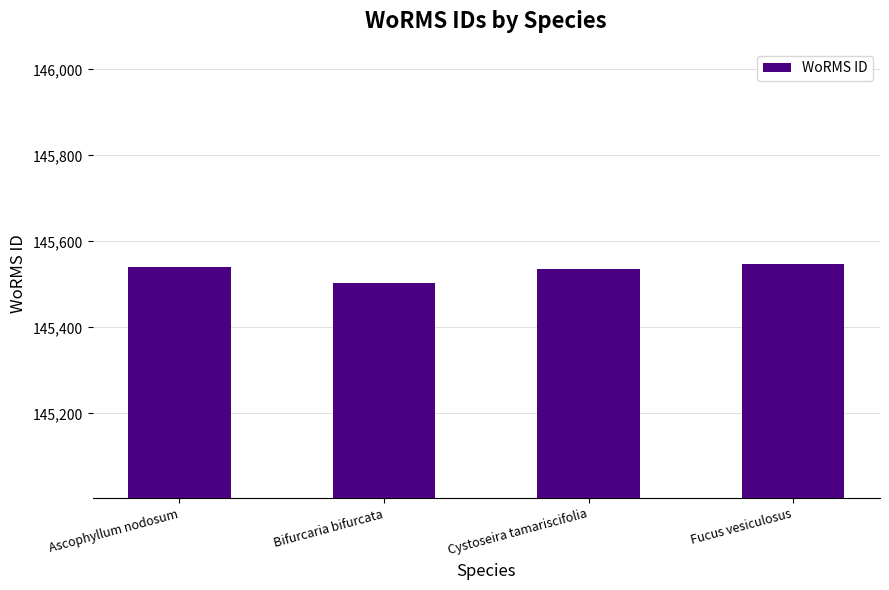

What value does the data have at Ascophyllum nodosum, to the nearest 5?

145540